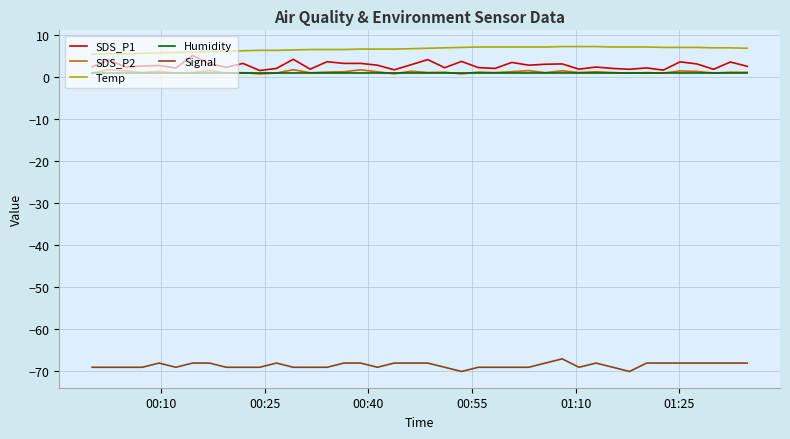

Which series has the largest total across all categories?

Temp